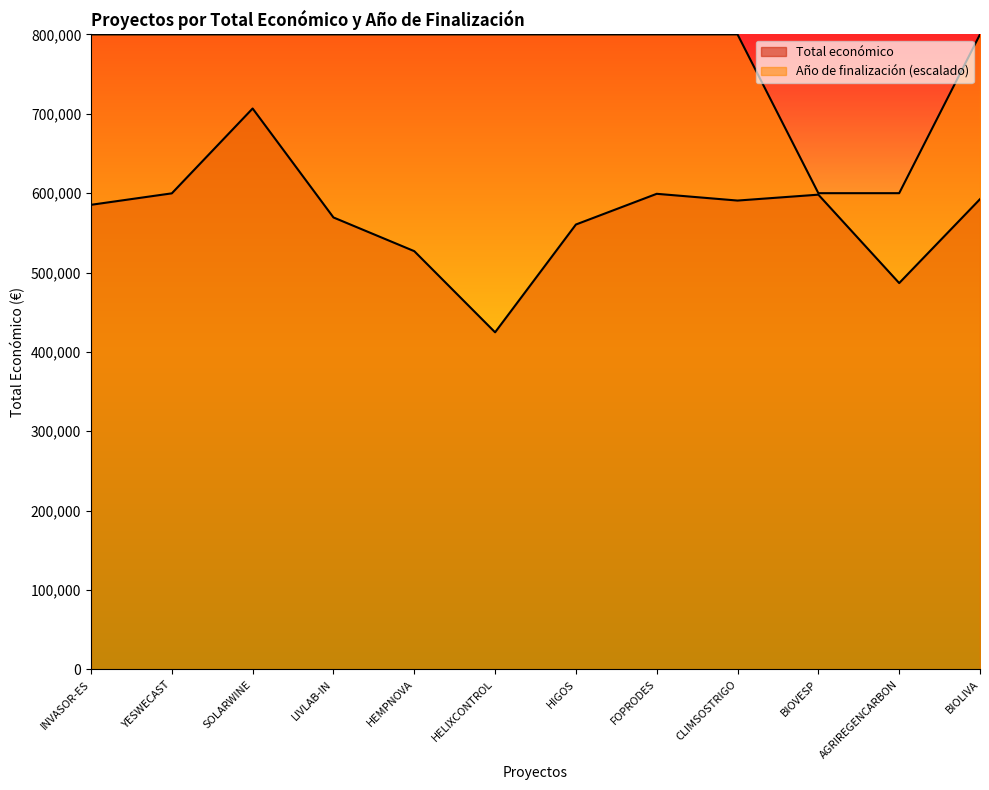

Count the number of data series in this chart.

2